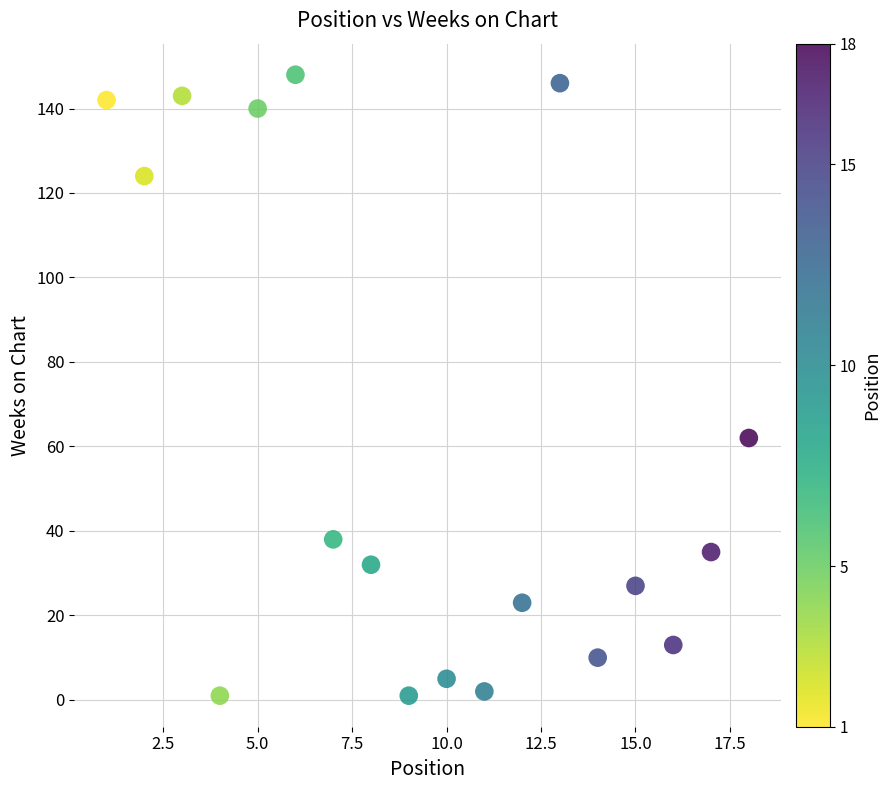

What is the range of Y values (max minus min)?

147